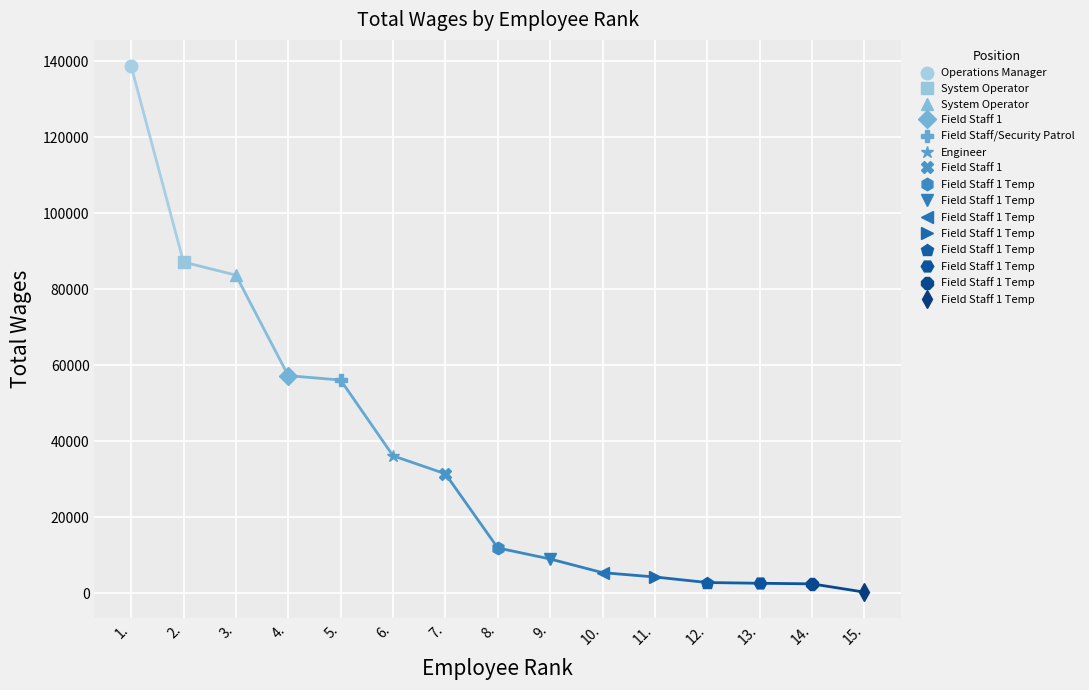

Is it true that the value at 10. is 5385.0?

True